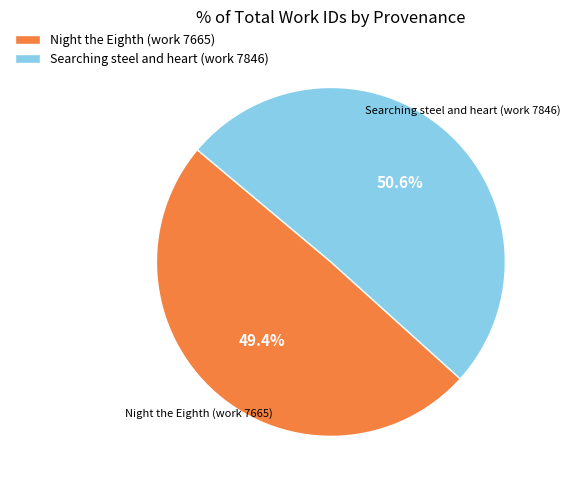

To the nearest percent, what portion does Searching steel and heart (work 7846) represent?

51%